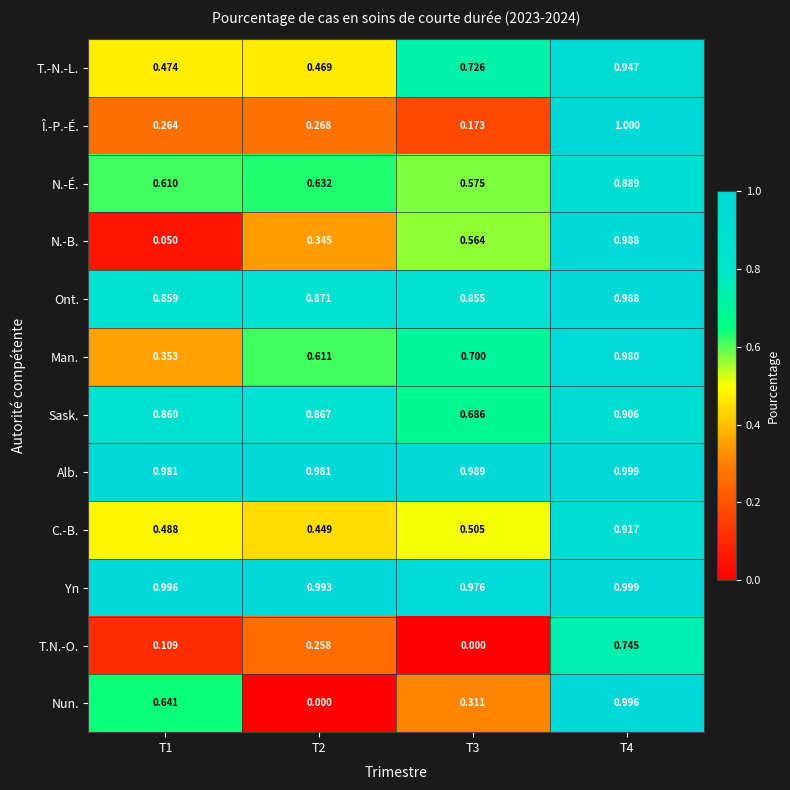

Which series has the largest total across all categories?

Yn